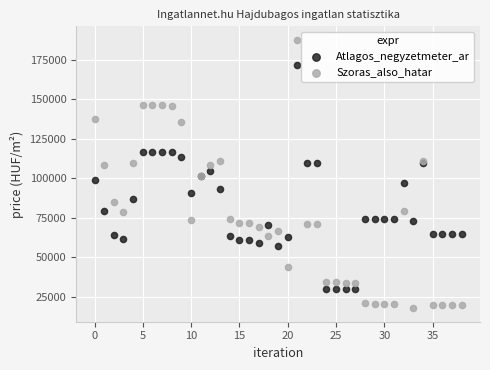

Which series has the largest Y range (max minus min)?

Szoras_also_hatar